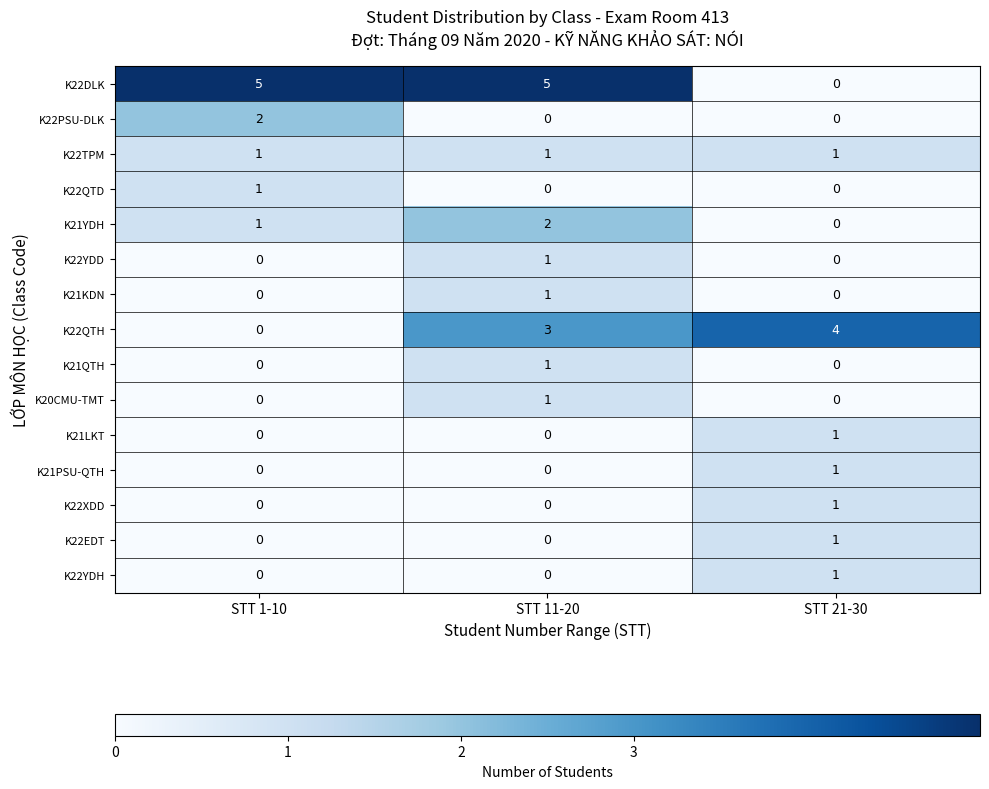

Is it true that K22XDD equals -1 at STT 11-20?

False